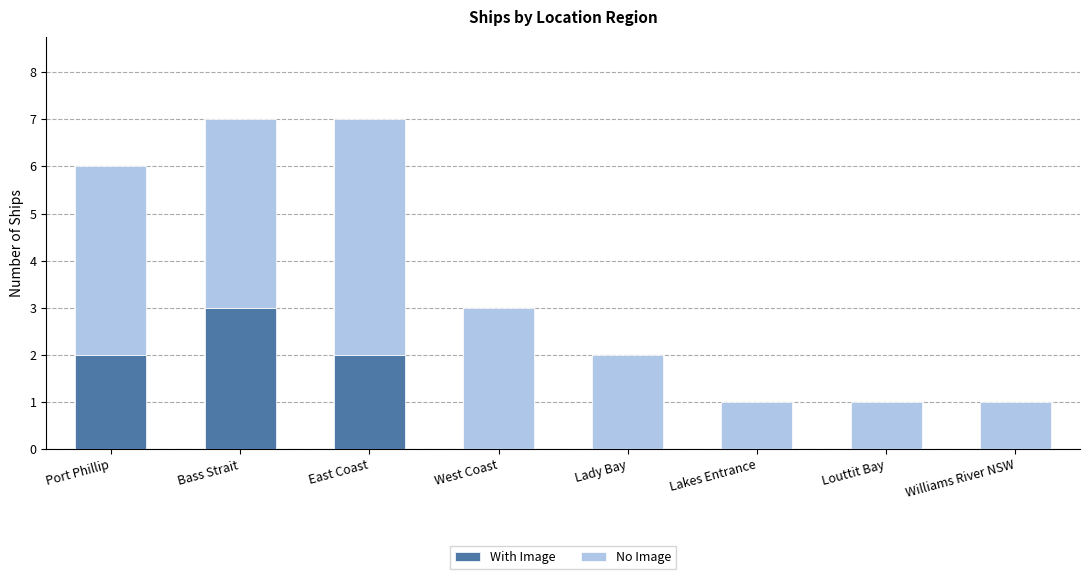

Count the number of data series in this chart.

2